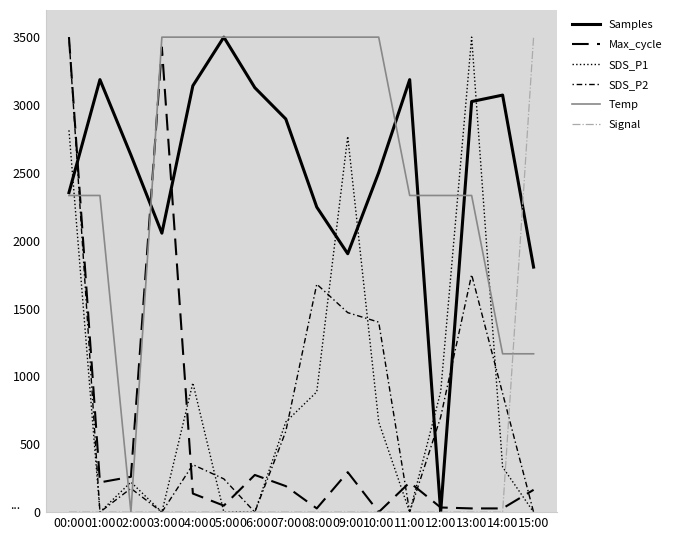

How many lines are shown in the chart?

6